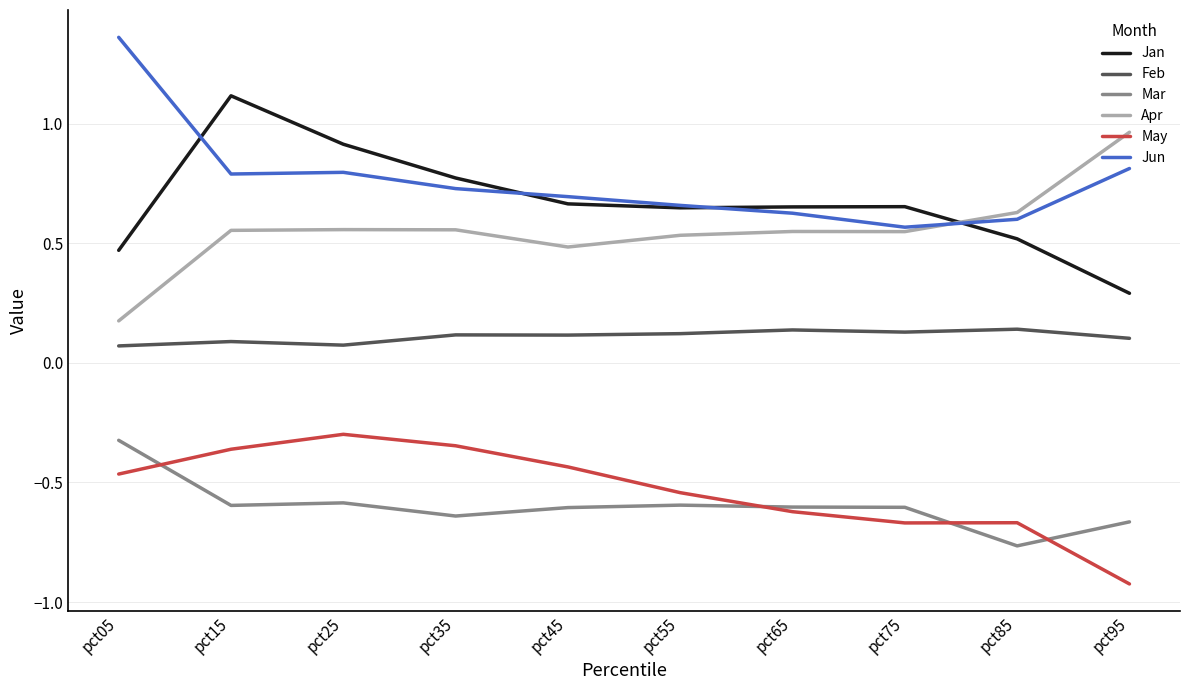

Rank the series at pct95 from highest to lowest value.

Apr, Jun, Jan, Feb, Mar, May